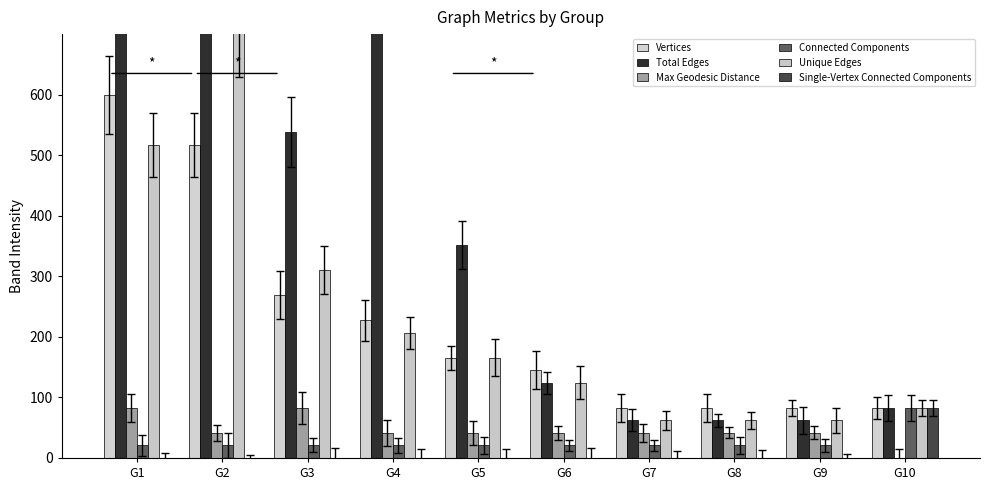

Reading right to left, extract all data points from this chart.

Vertices: G10=82.8	G9=82.8	G8=82.8	G7=82.8	G6=144.8	G5=165.5	G4=227.6	G3=269.0	G2=517.2	G1=600.0
Total Edges: G10=82.8	G9=62.1	G8=62.1	G7=62.1	G6=124.1	G5=351.7	G4=827.6	G3=537.9	G2=910.3	G1=1386.2
Max Geodesic Distance: G10=0.0	G9=41.4	G8=41.4	G7=41.4	G6=41.4	G5=41.4	G4=41.4	G3=82.8	G2=41.4	G1=82.8
Connected Components: G10=82.8	G9=20.7	G8=20.7	G7=20.7	G6=20.7	G5=20.7	G4=20.7	G3=20.7	G2=20.7	G1=20.7
Unique Edges: G10=82.8	G9=62.1	G8=62.1	G7=62.1	G6=124.1	G5=165.5	G4=206.9	G3=310.3	G2=703.4	G1=517.2
Single-Vertex Connected Components: G10=82.8	G9=0.0	G8=0.0	G7=0.0	G6=0.0	G5=0.0	G4=0.0	G3=0.0	G2=0.0	G1=0.0